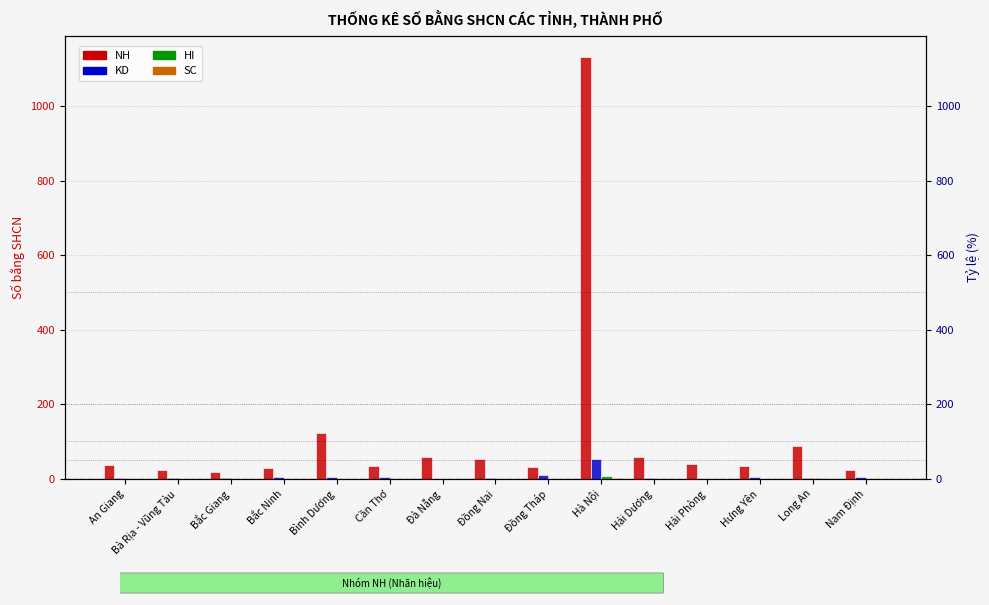

What is the spread (max minus min) of values at Long An?

87